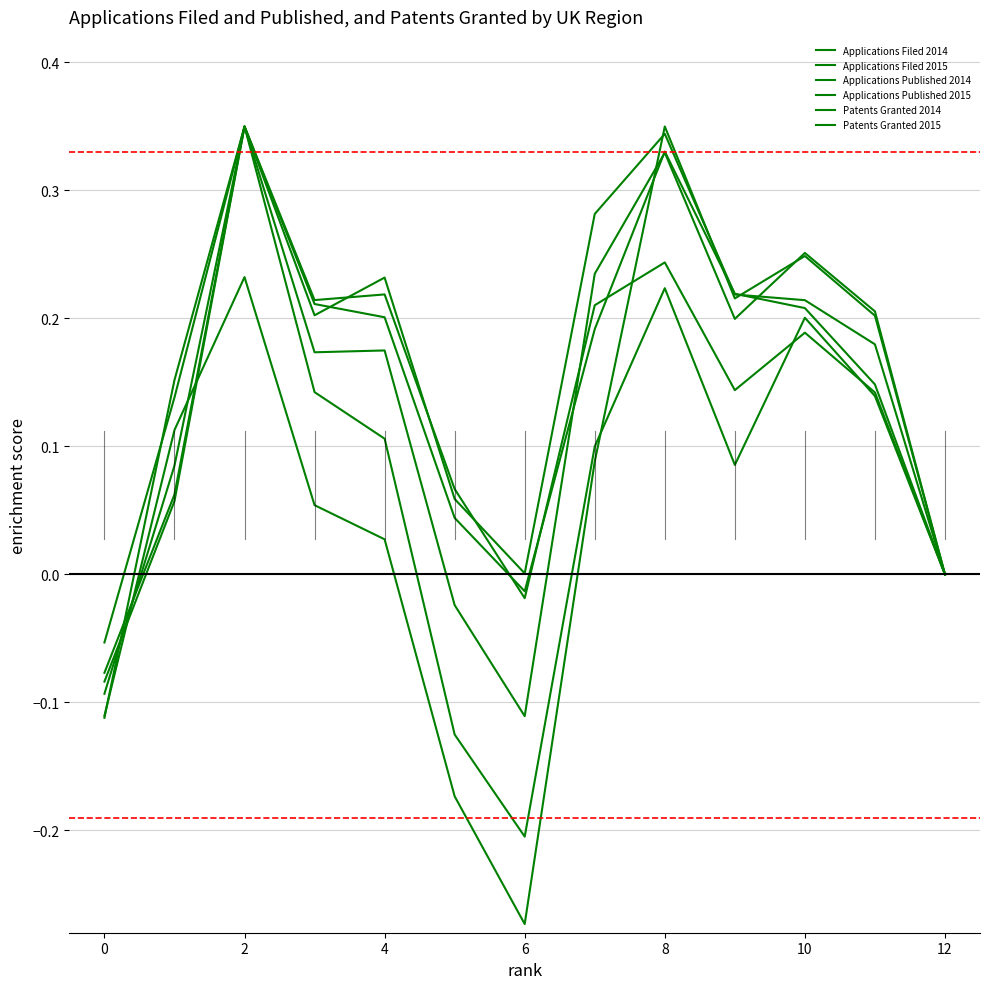

How many lines are shown in the chart?

6